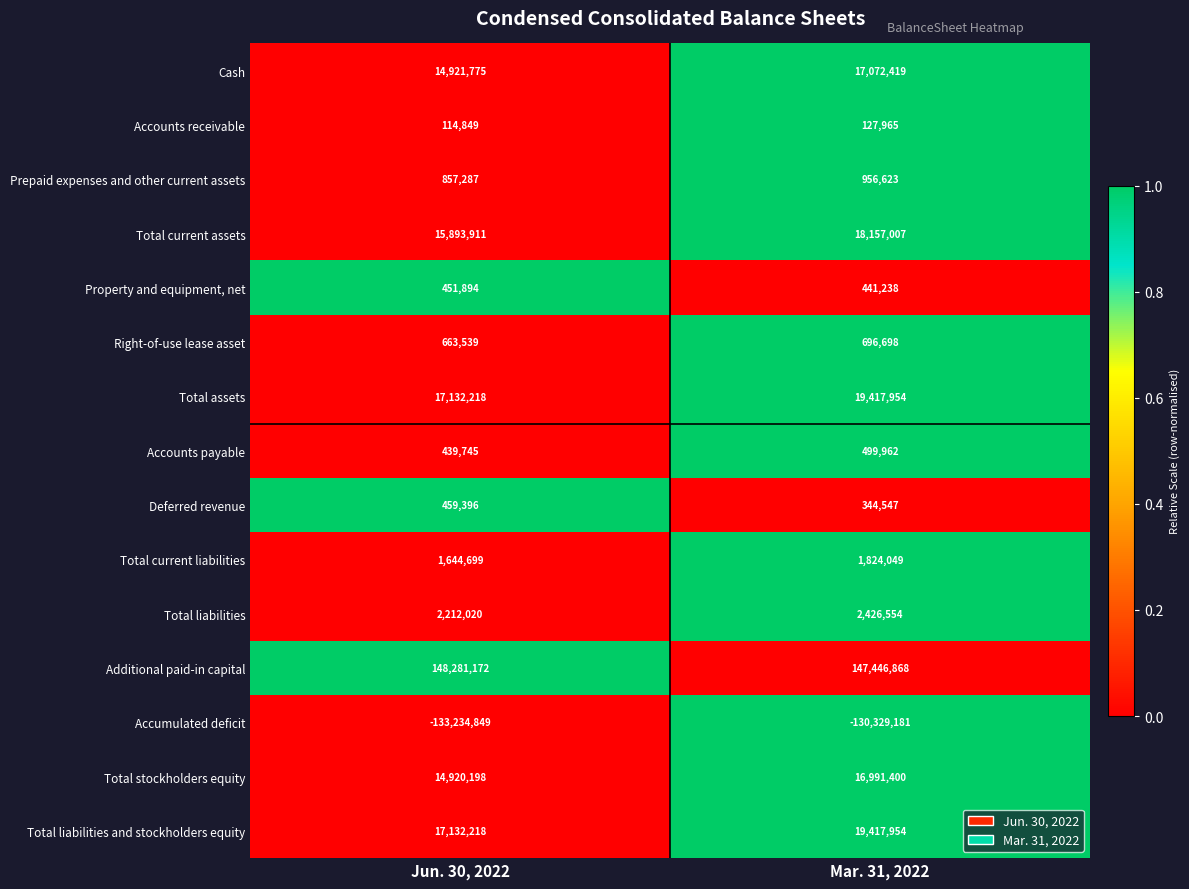

What is the maximum value shown in the chart?

148281172